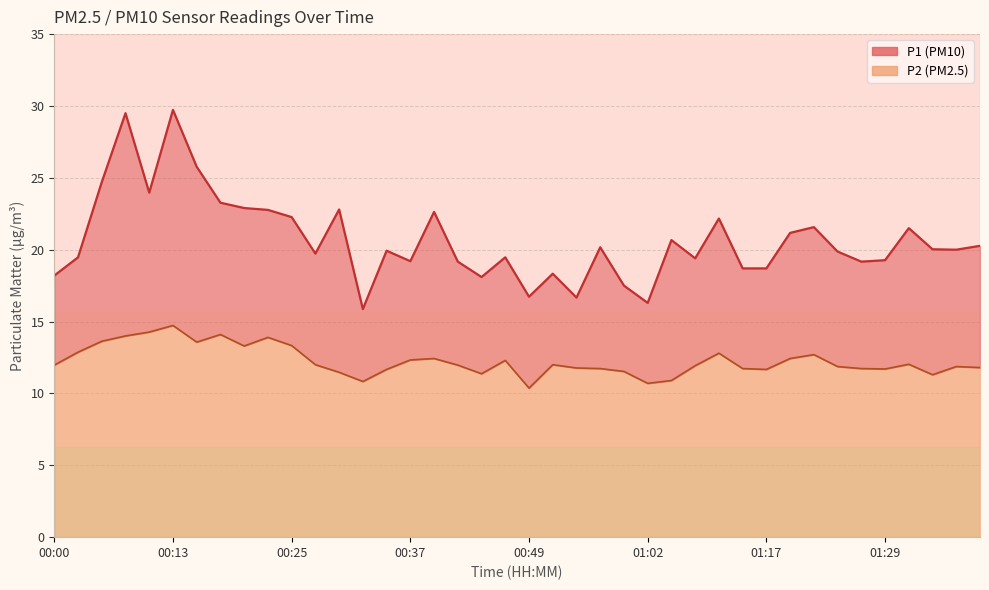

The value of P2 at 00:47 is 12.3. True or false?

True